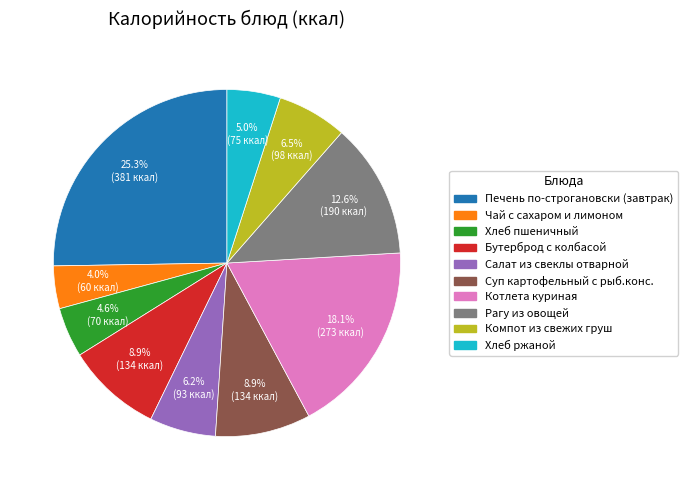

Which has a higher value, Салат из свеклы отварной or Суп картофельный с рыб.конс.?

Суп картофельный с рыб.конс.